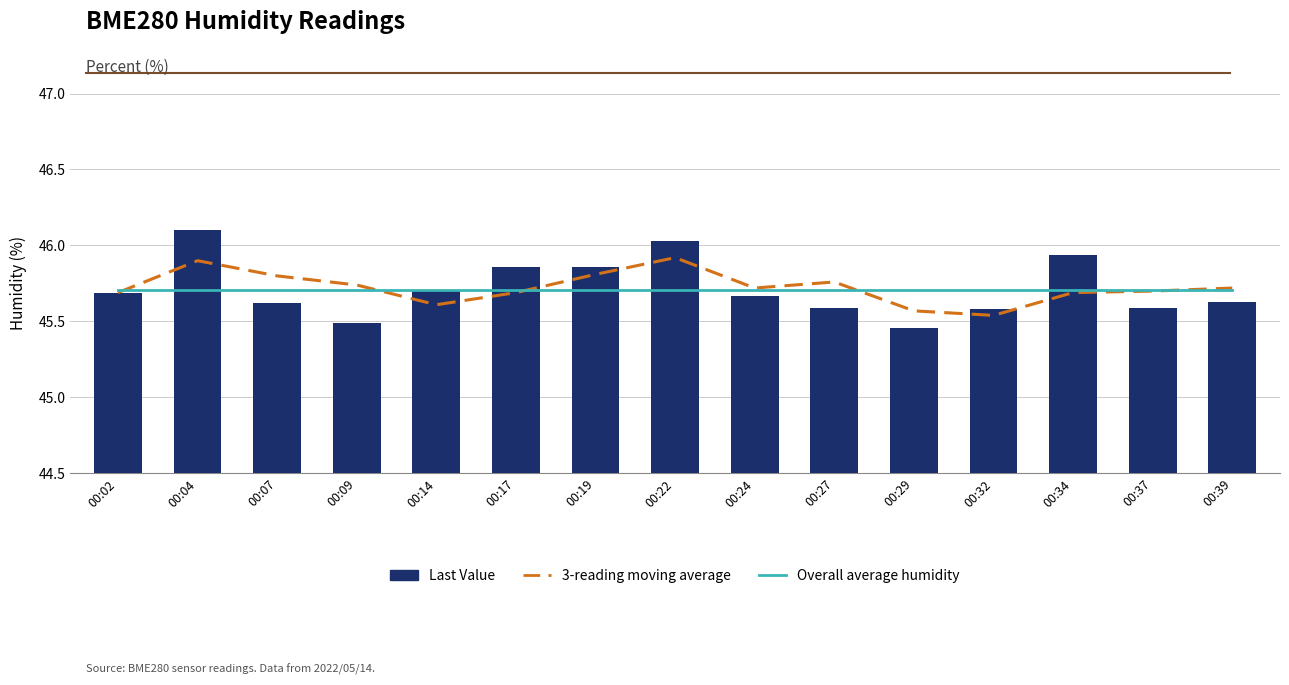

True or false: Last Value has a value of 45.6 at 00:39.

True